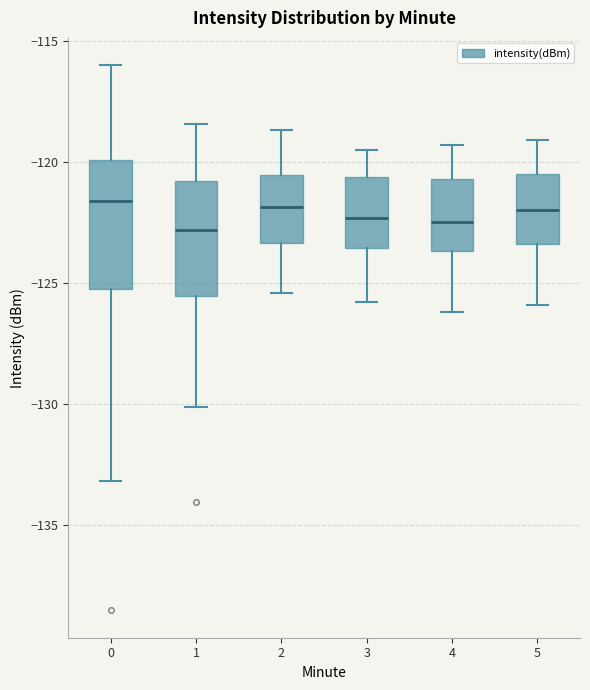

Which box is the tallest, from its lower edge to its upper edge?

0